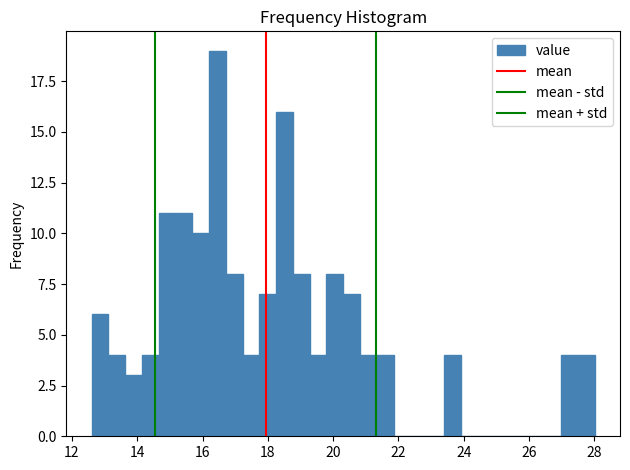

Read against the x-axis, roughly where is the centre of the tallest bar?

16.4